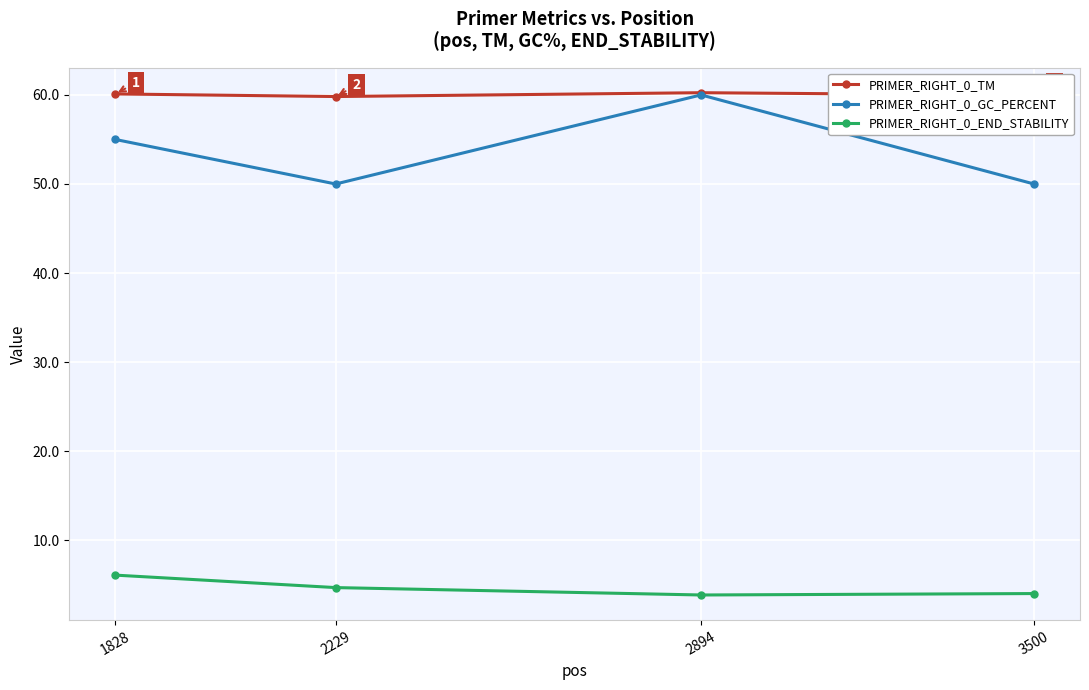

How many lines are shown in the chart?

3